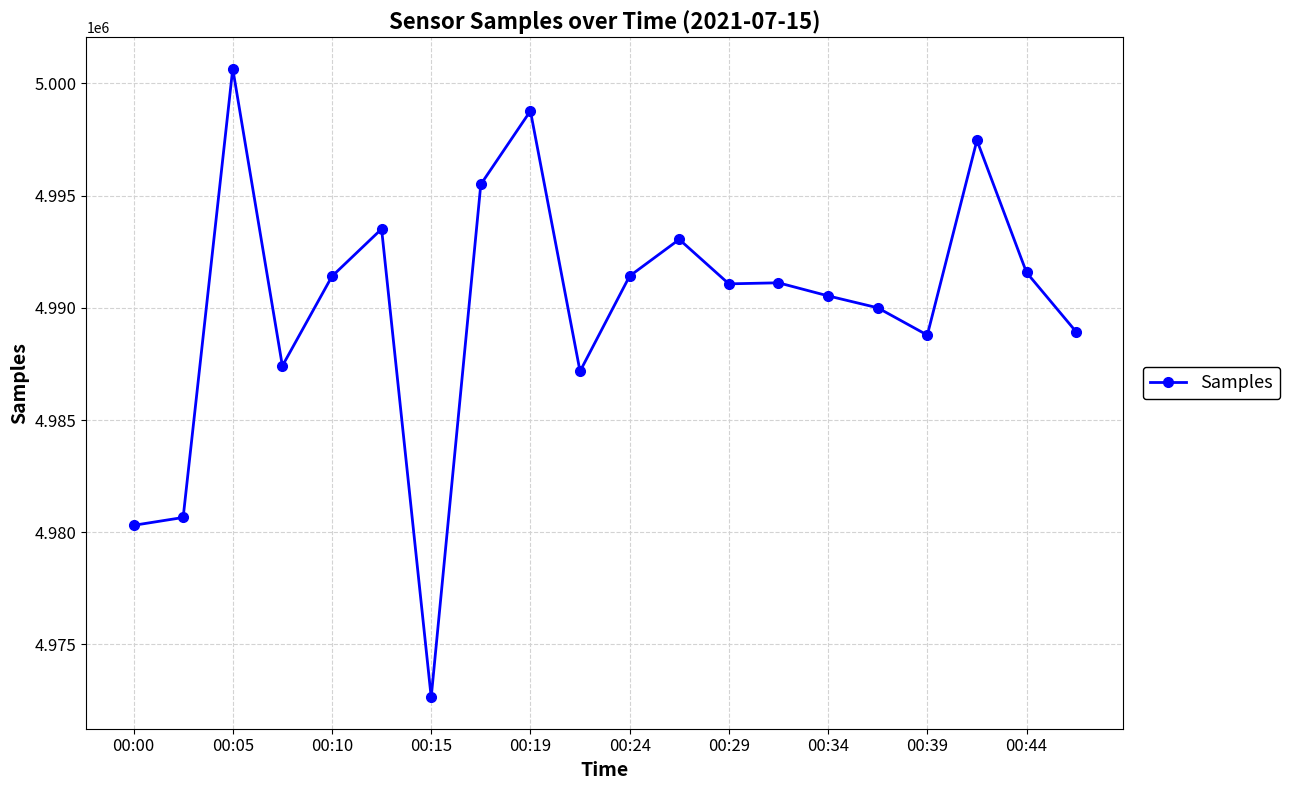

What is the difference between the maximum and minimum values?

28022